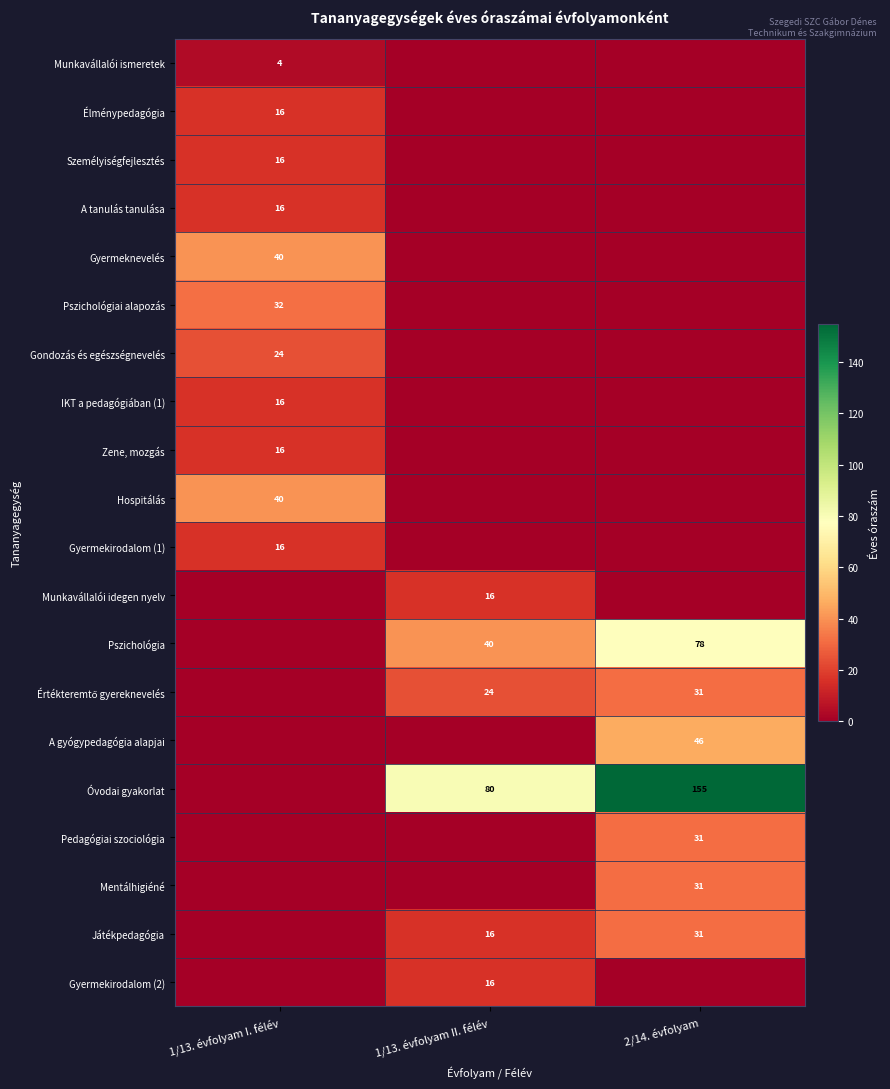

True or false: Gyermekirodalom (1) has a value of 9 at 1/13. évfolyam I. félév.

False